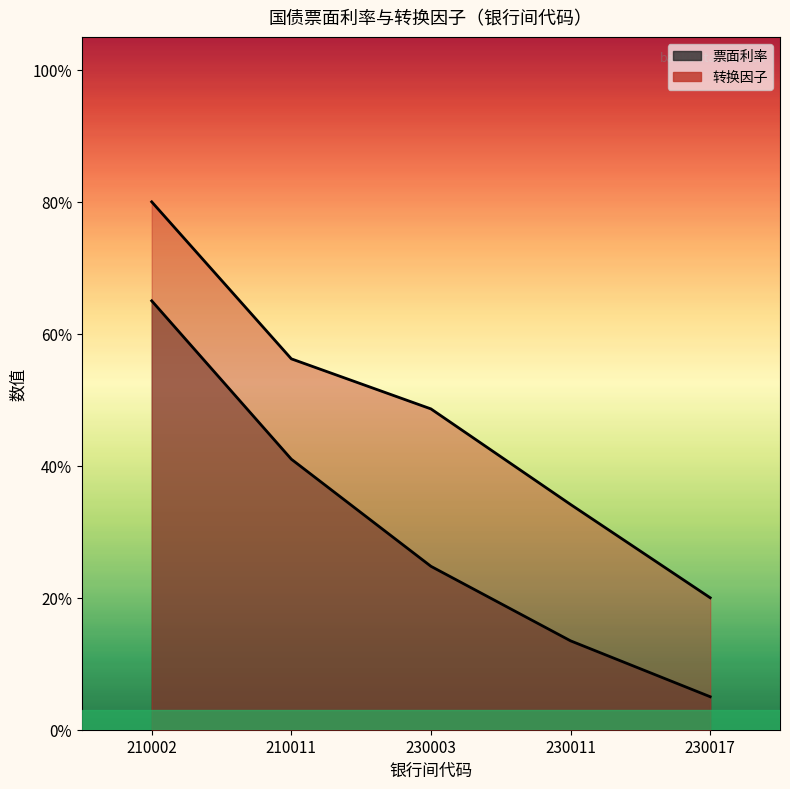

Is the value of 票面利率 at 230017 greater than the value of 转换因子 at 230003?

No